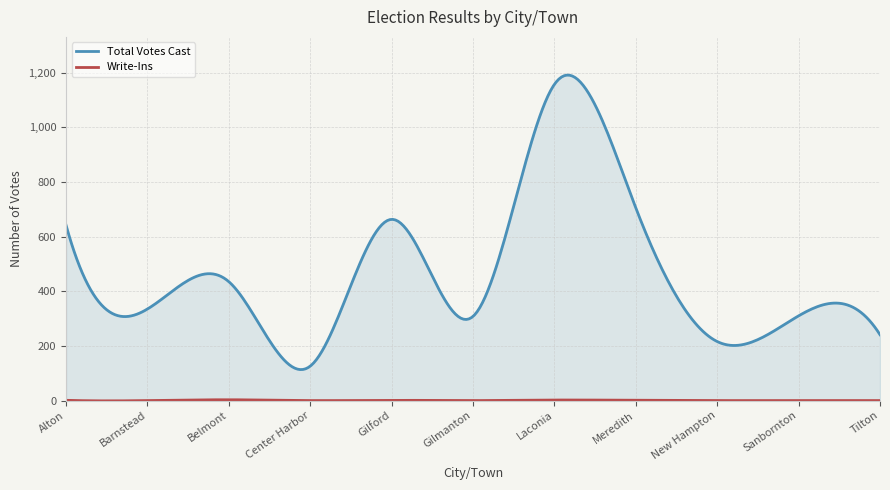

Which series changed the most between Barnstead and Gilmanton?

Total Votes Cast